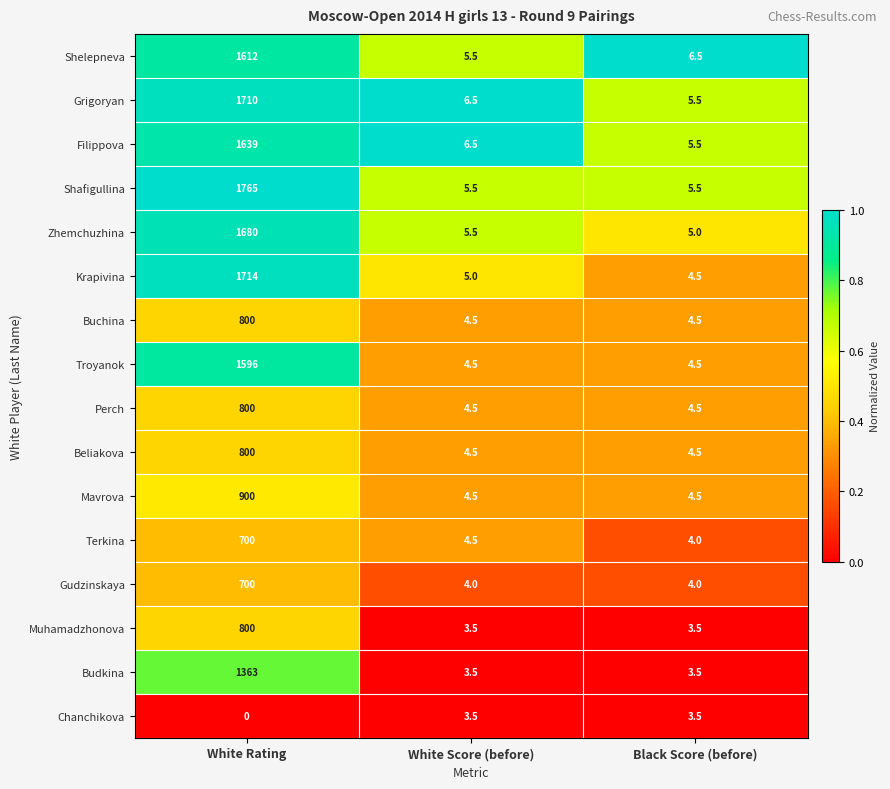

At which category is the sum across all series the highest?

White Rating